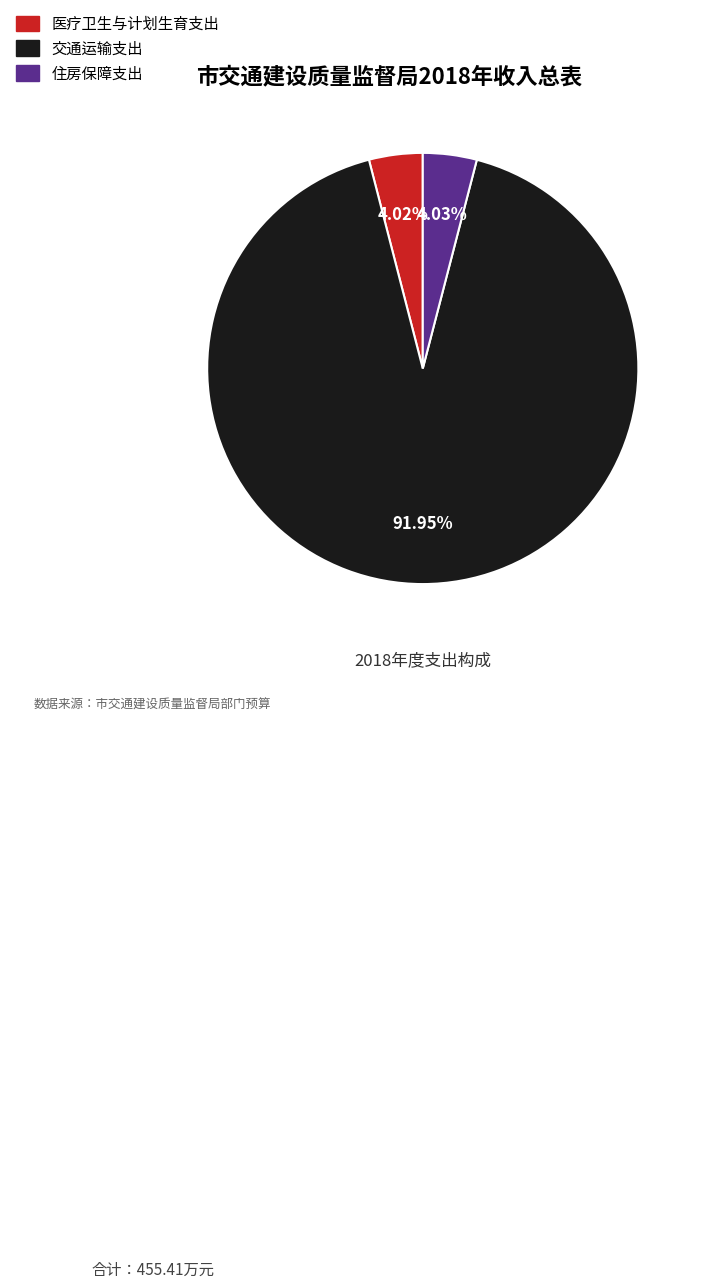

Is the sum of 交通运输支出 and 住房保障支出 greater than half?

Yes